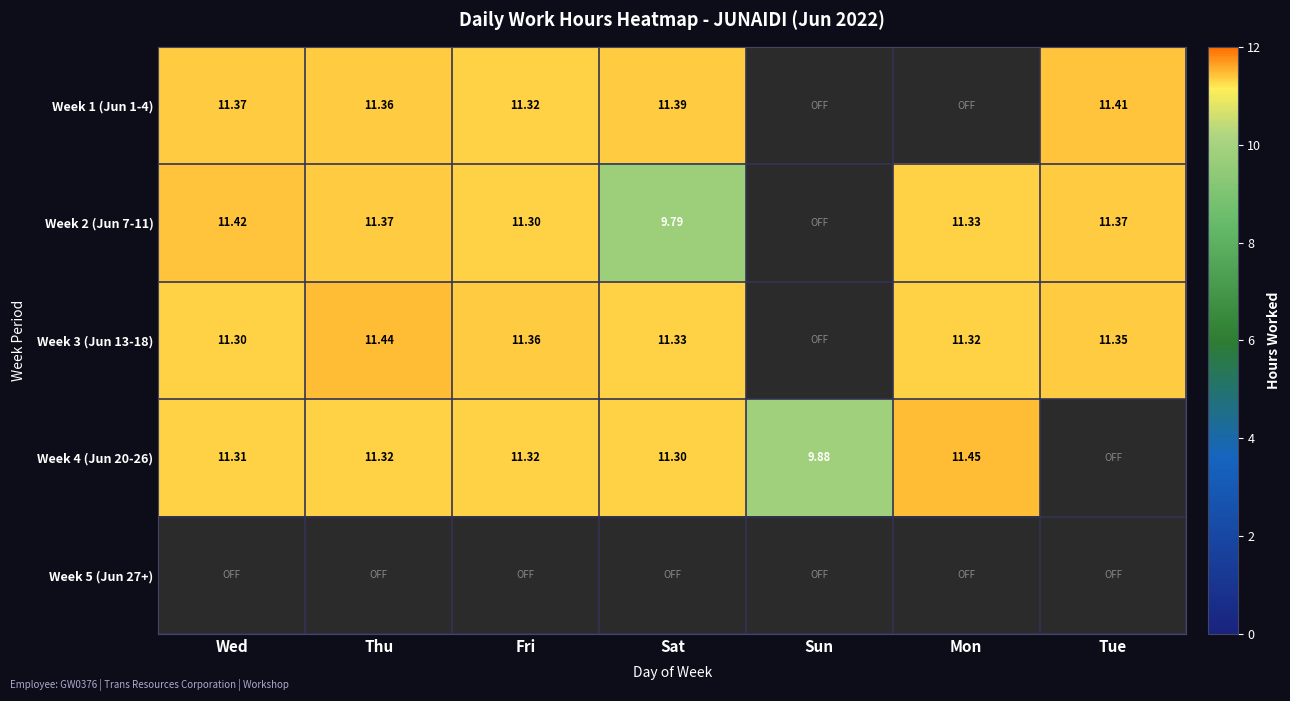

Is the value of Week 4 (Jun 20-26) at Wed greater than the value of Week 1 (Jun 1-4) at Wed?

No